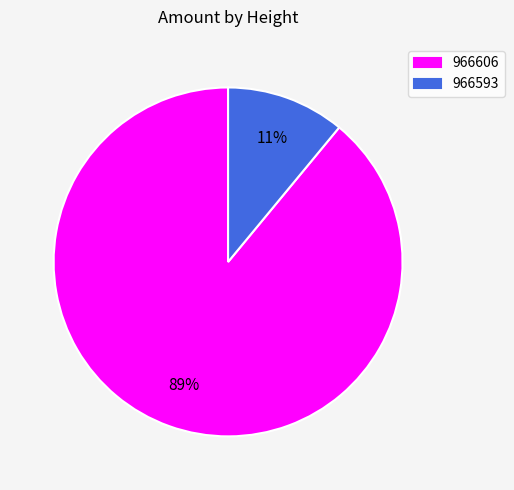

To the nearest percent, what percentage of the pie is 966606?

89%